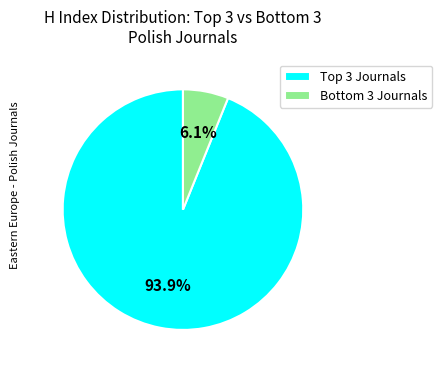

Which category accounts for the majority?

Top 3 Journals